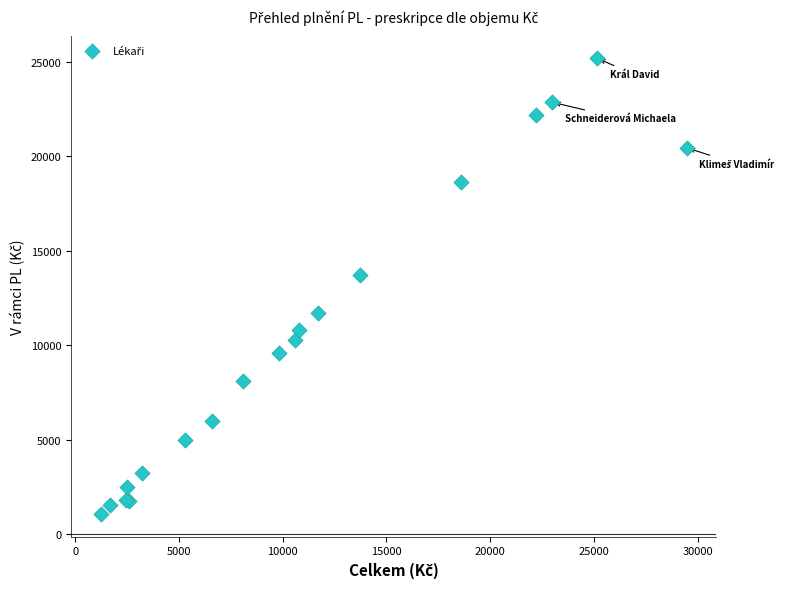

What Y value in the scatter plot is closest to 13122?

13707.3